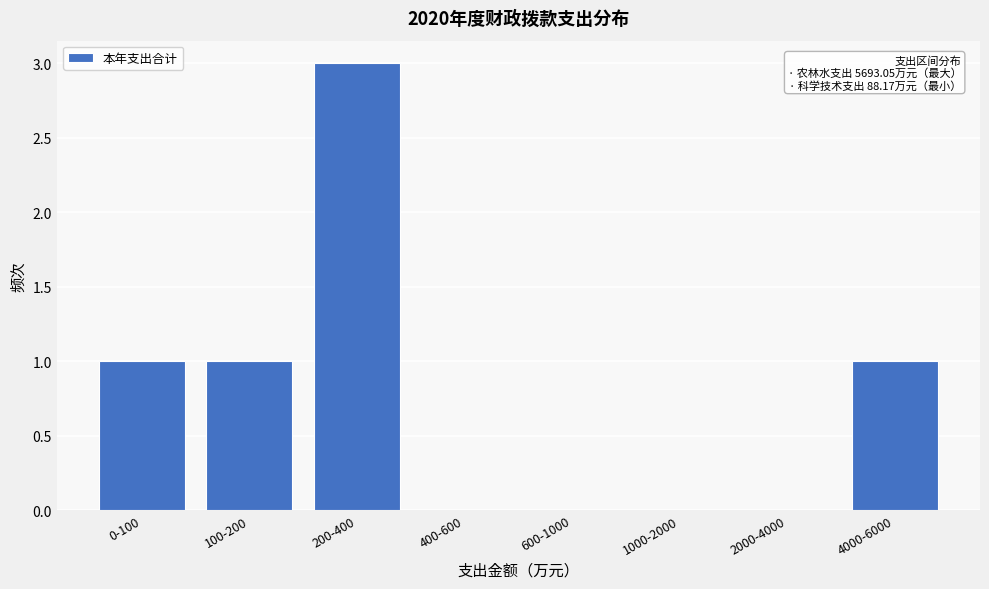

Reading left to right, what are all the values shown in this chart?

0-100=1	100-200=1	200-400=3	400-600=0	600-1000=0	1000-2000=0	2000-4000=0	4000-6000=1